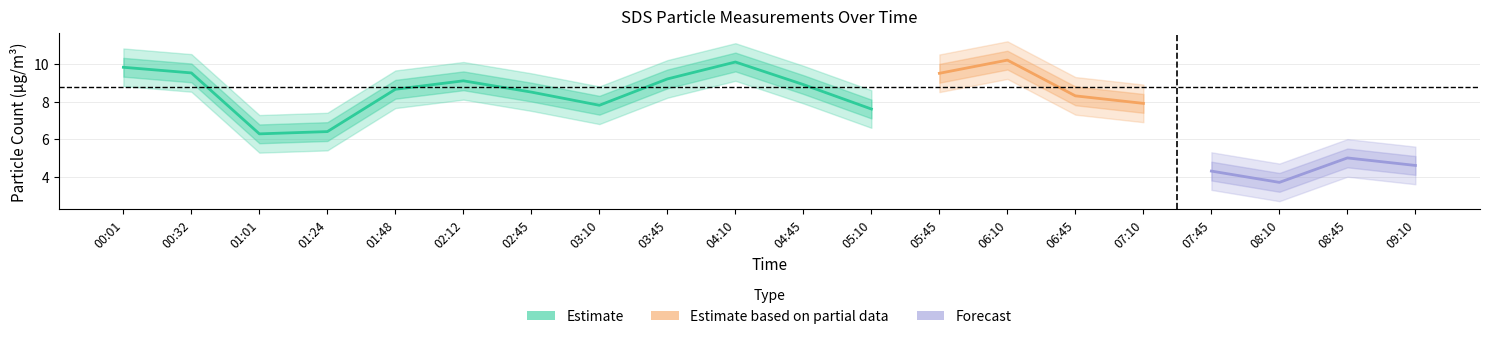

Count the number of categories in the chart.

20